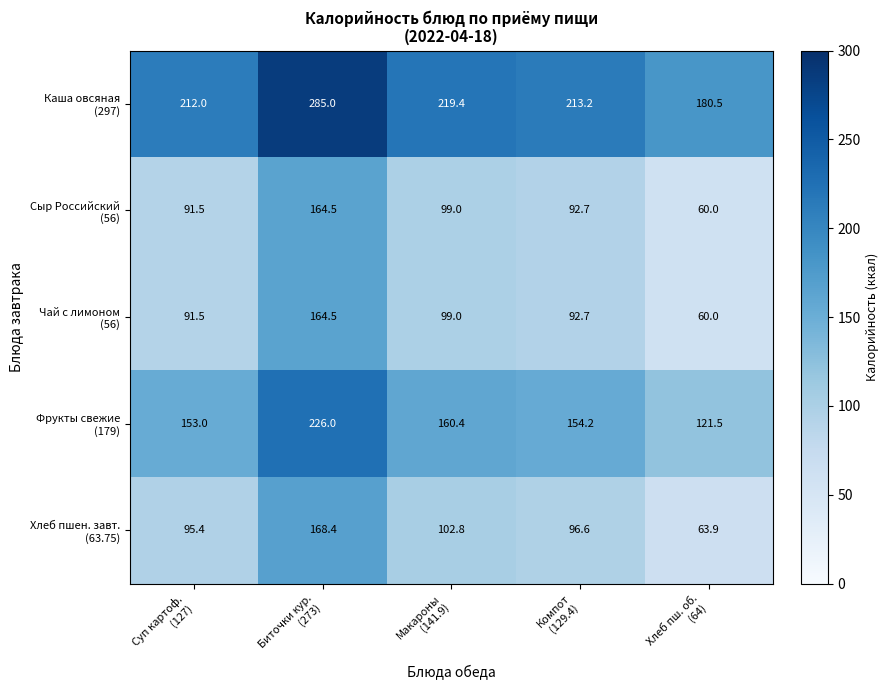

What is the total value across all series at Суп картоф.
(127)?

643.4